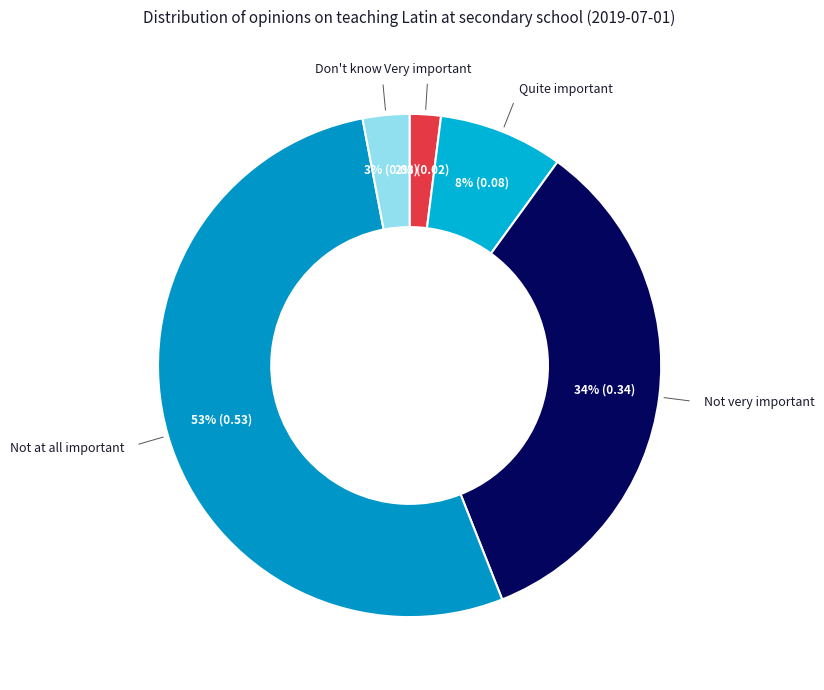

Which slice represents more than half of the pie?

Not at all important